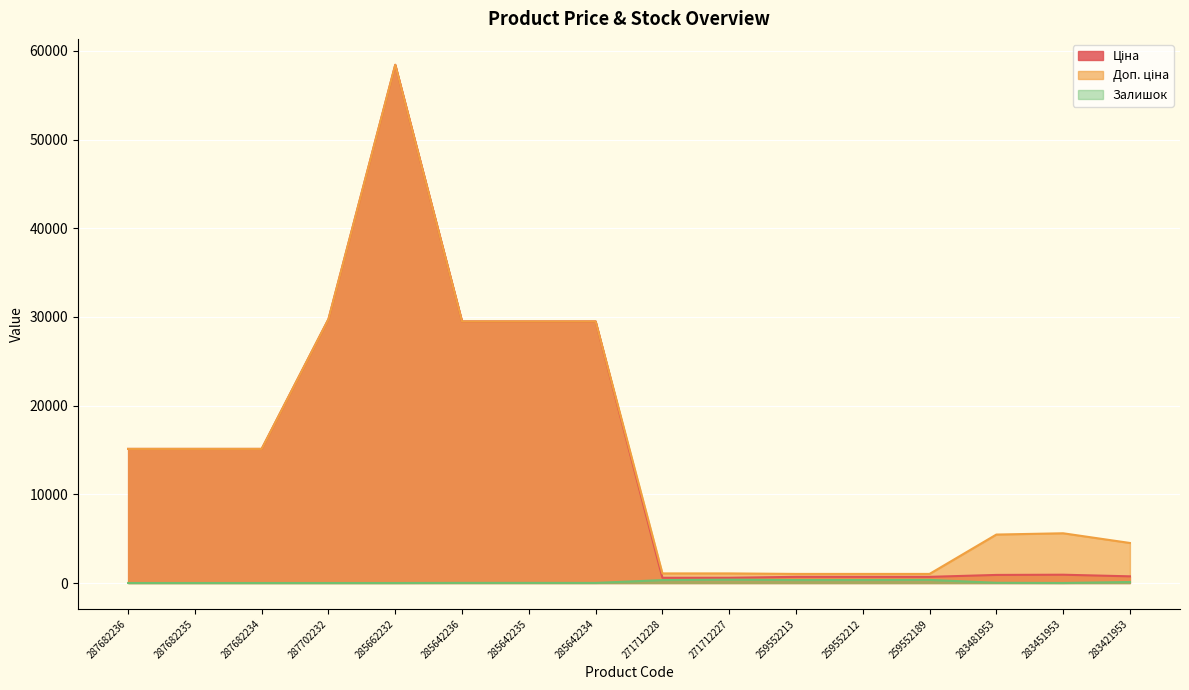

True or false: Ціна and Залишок intersect in this chart.

False